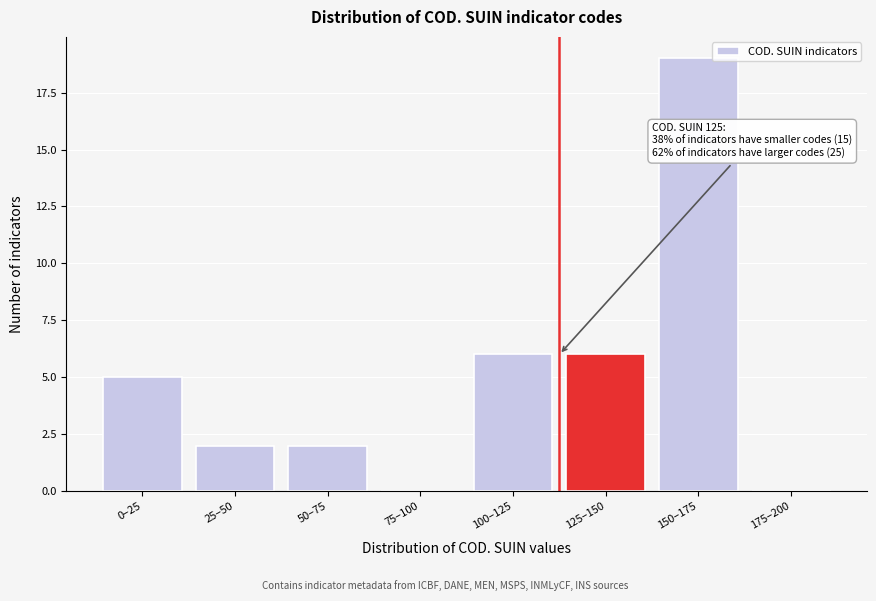

Reading right to left, extract all data points from this chart.

175–200=0	150–175=19	125–150=6	100–125=6	75–100=0	50–75=2	25–50=2	0–25=5